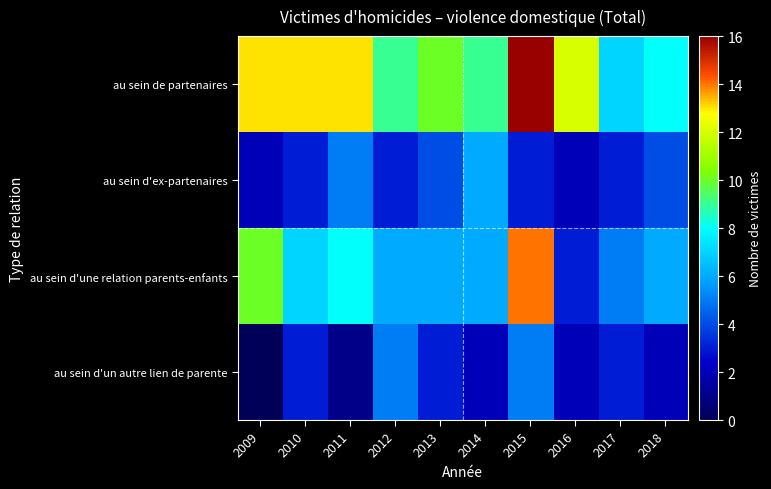

Which series changed the most between 2012 and 2013?

au sein d'un autre lien de parente